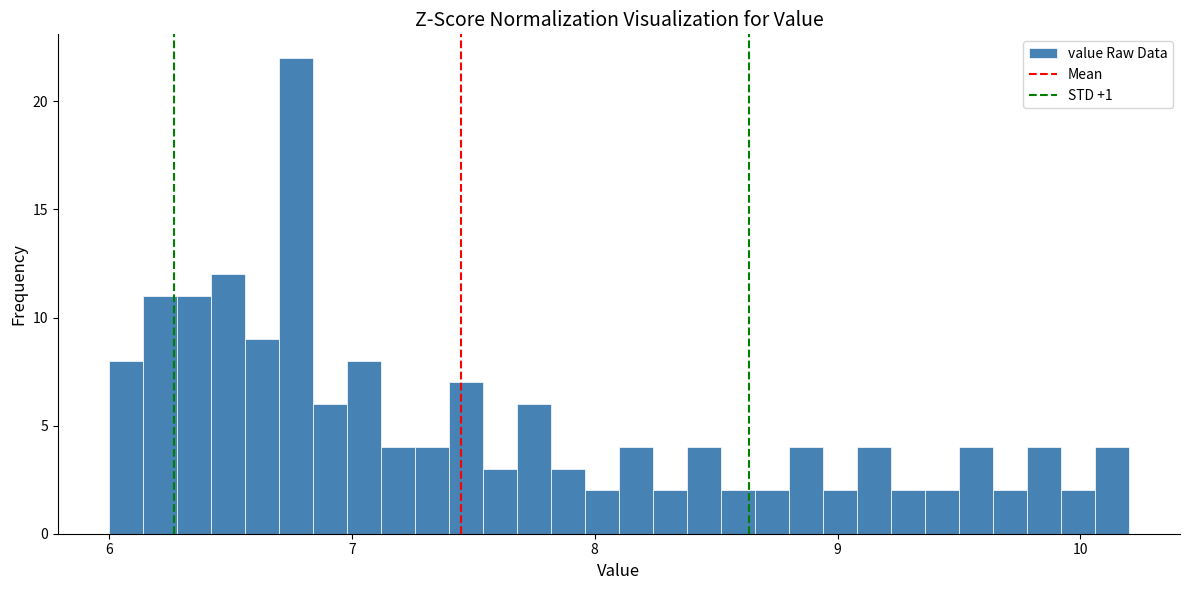

Around what value on the x-axis is the tallest bar? Give the approximate position of its centre, as read against the axis.

6.8